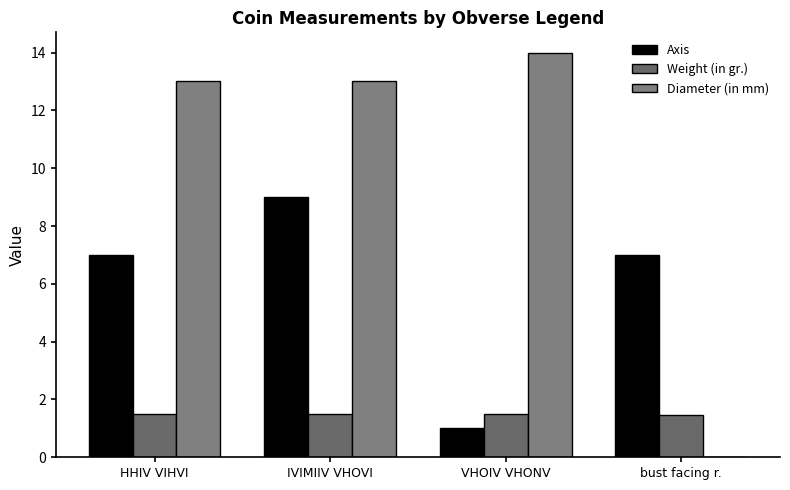

Are the bars horizontal?

No